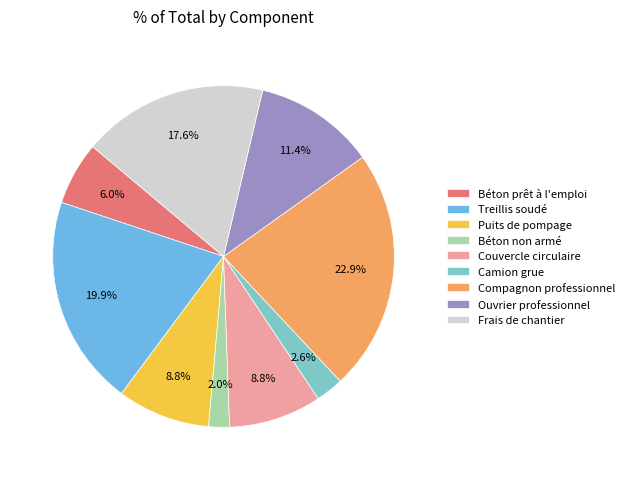

What percentage do Frais de chantier and Puits de pompage together represent?

26.4%